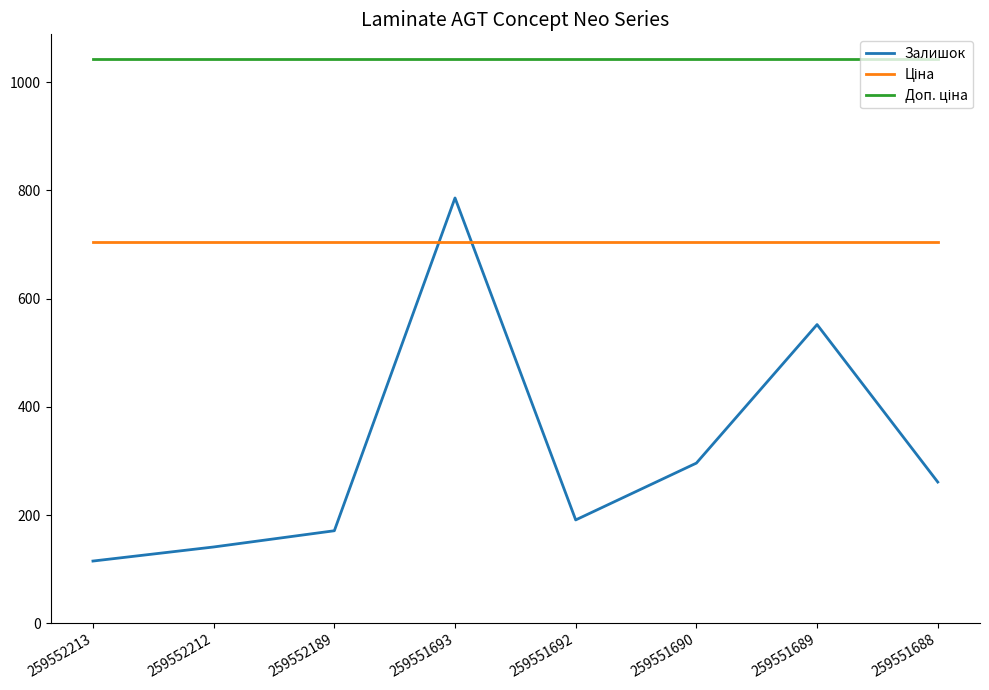

What is the average value of the Залишок series?

314.1